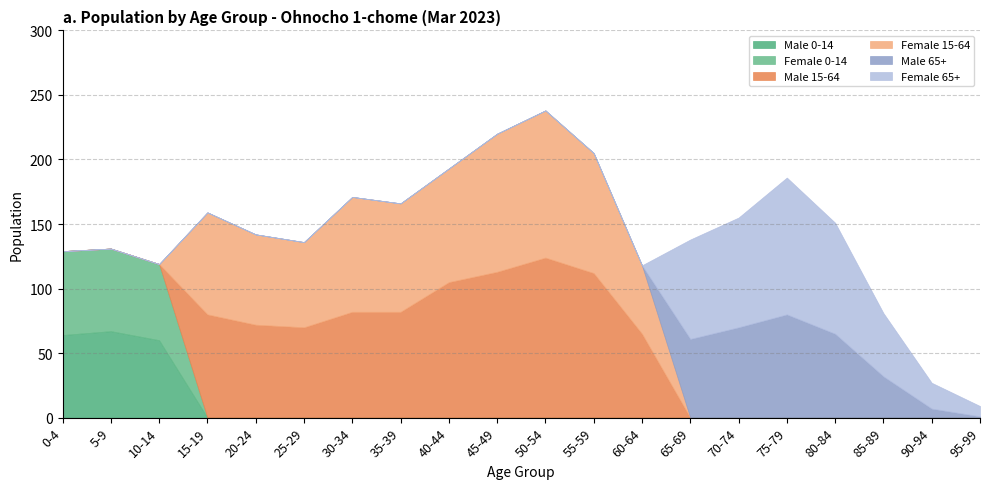

What is the total value across all series at 35-39?

166